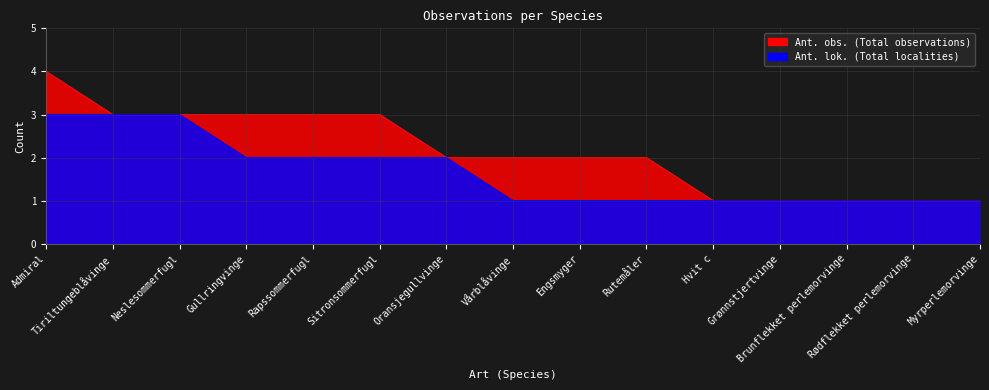

Is it true that Ant. lok. equals 1 at Sitronsommerfugl?

False